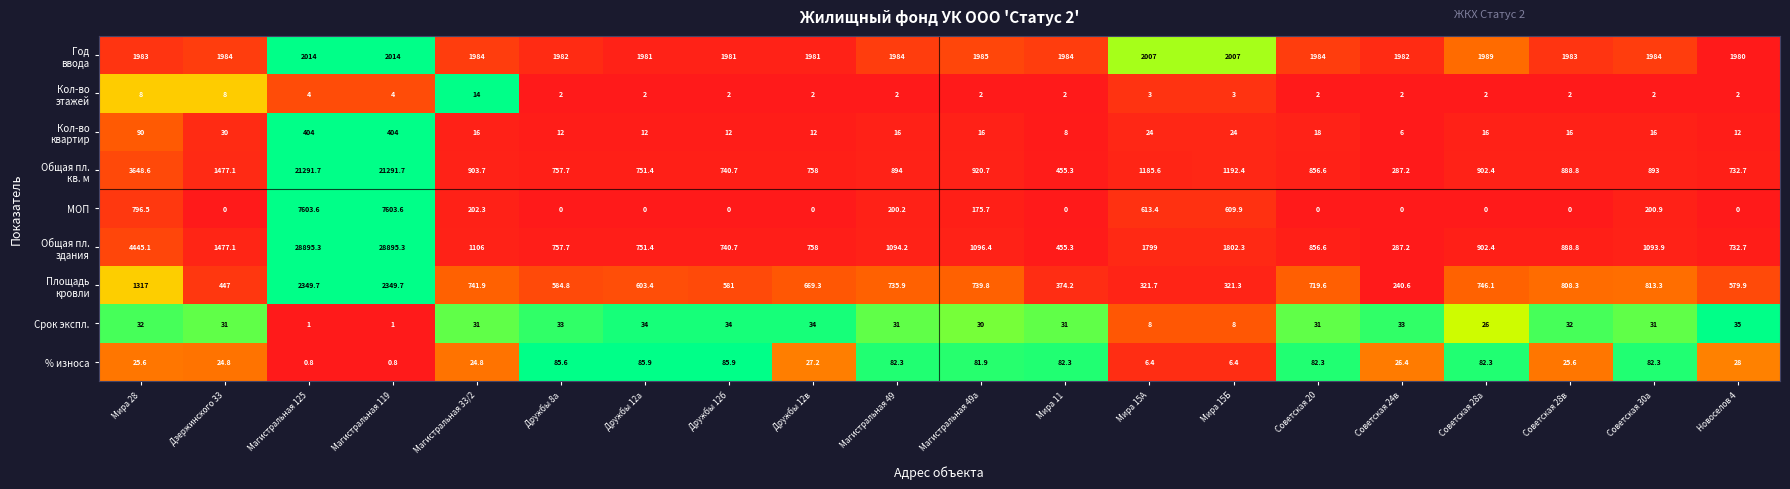

What is the sum of the % износа values at Мира 11 and Магистральная 49а?

164.2